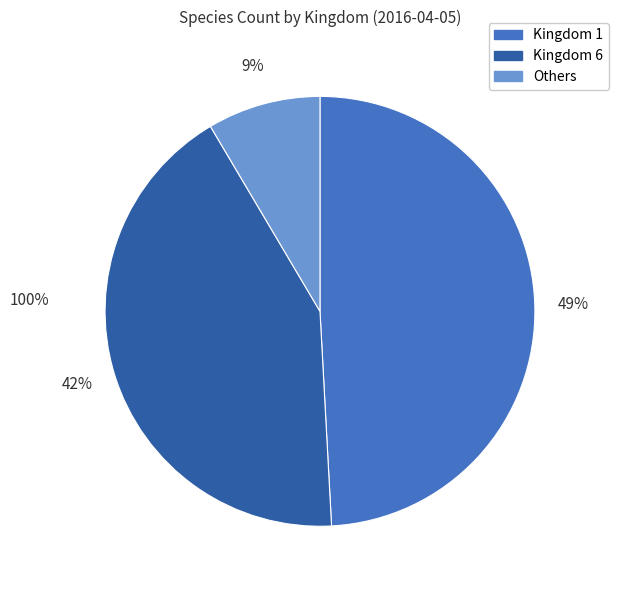

How many segments does this pie chart have?

3